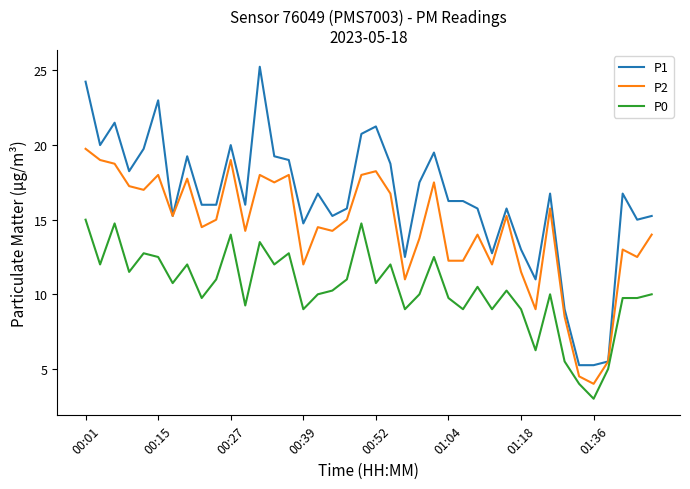

True or false: P2 and P0 cross at least once.

False